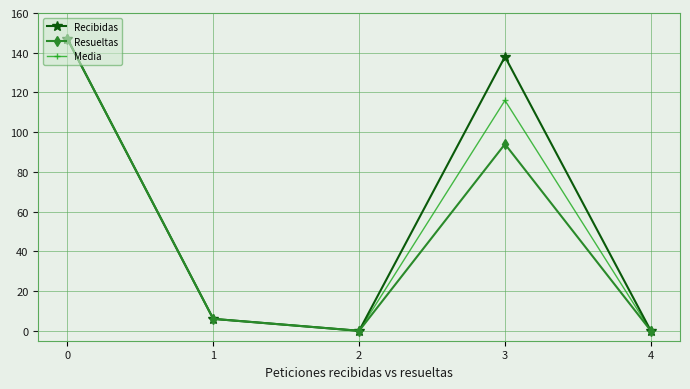

Count the number of data series in this chart.

3